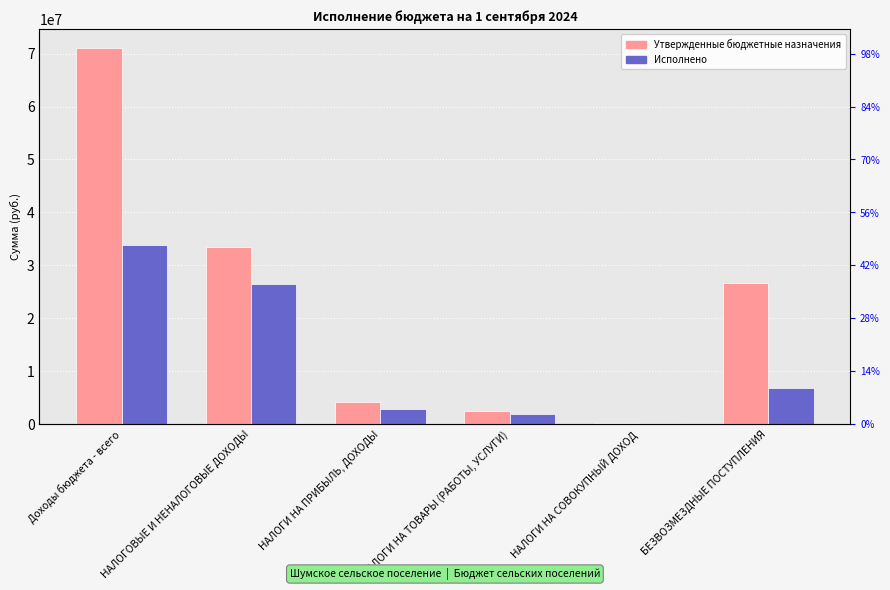

Which series changed the most between Доходы бюджета - всего and НАЛОГОВЫЕ И НЕНАЛОГОВЫЕ ДОХОДЫ?

Утвержденные бюджетные назначения